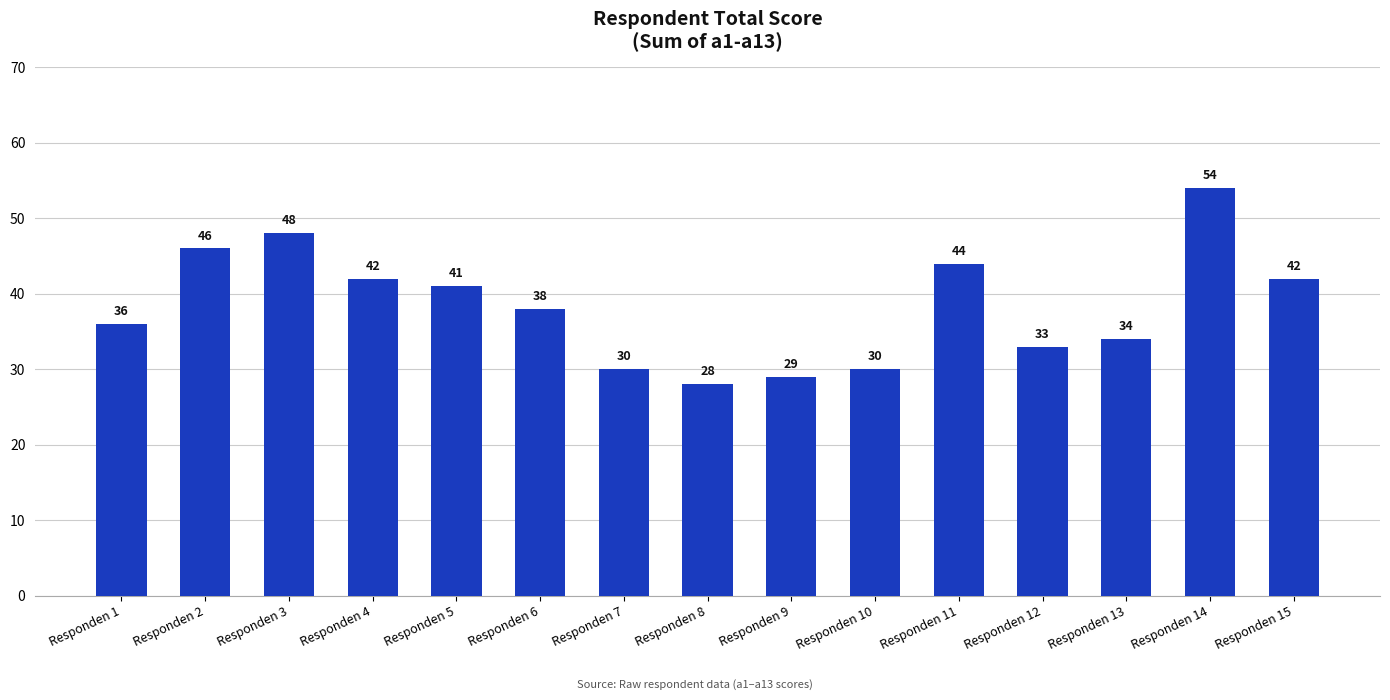

What is the value of the 15th bar from the left?

42